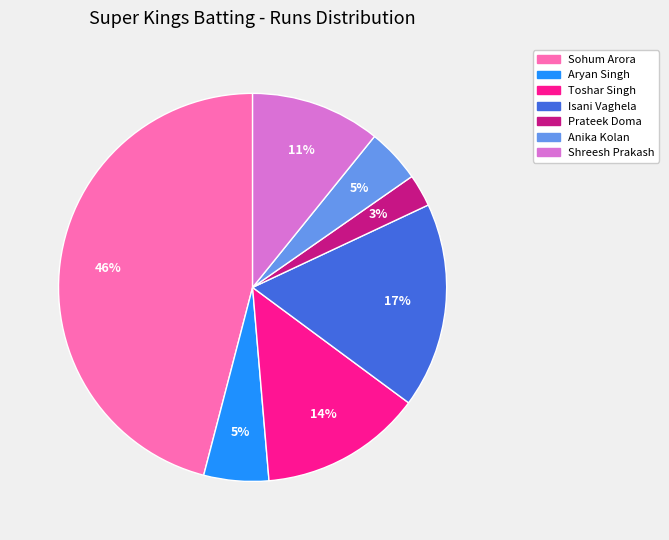

To the nearest percent, what is the difference between the largest and smallest slice percentages?

43%